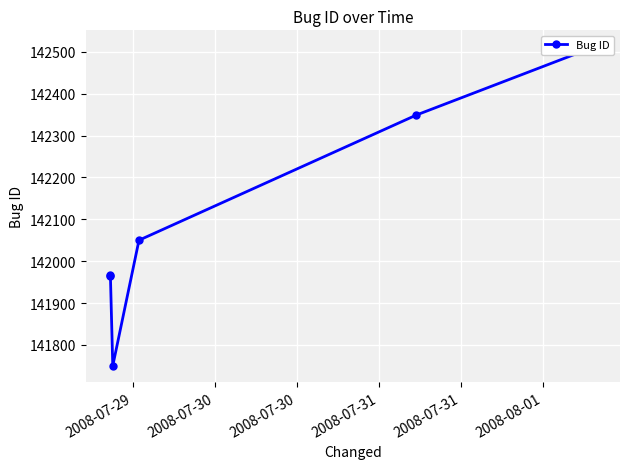

Is this an area chart (filled region under the line)?

No